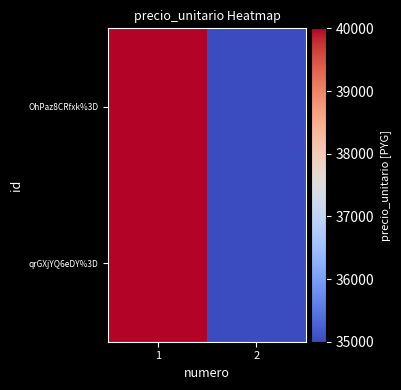

What is the total value across all series at 1?

80000